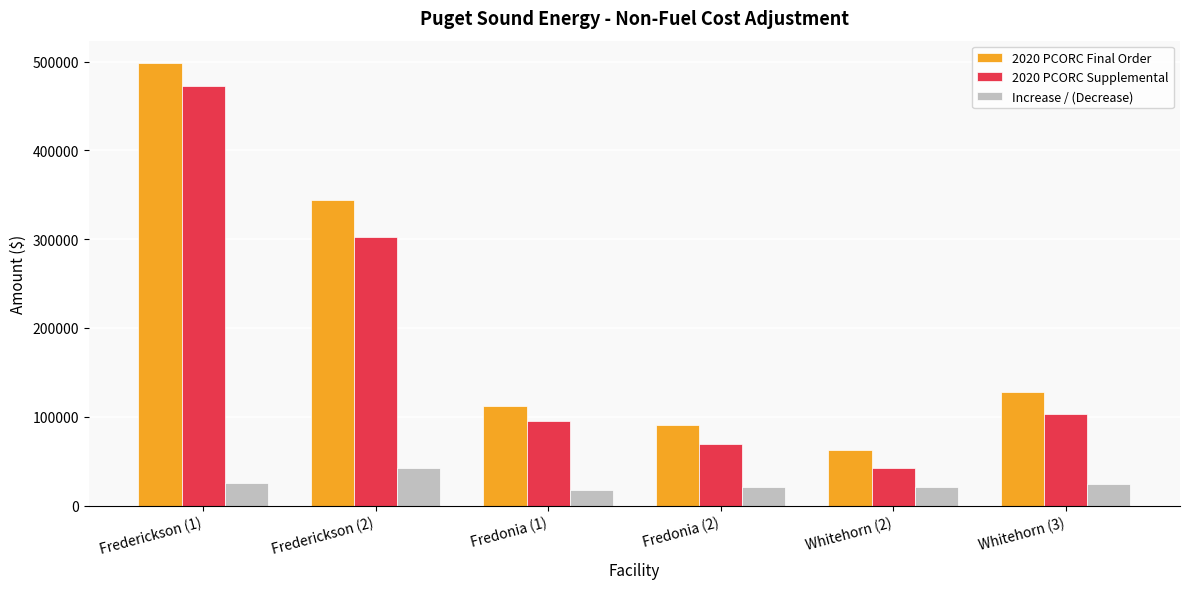

Which series has the largest range (max minus min)?

2020 PCORC Final Order